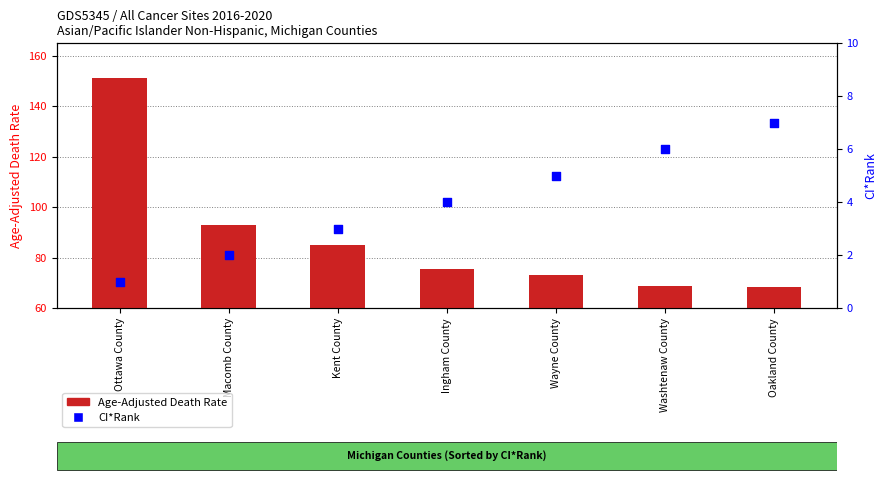

What is the total value across all series at Kent County?

87.9